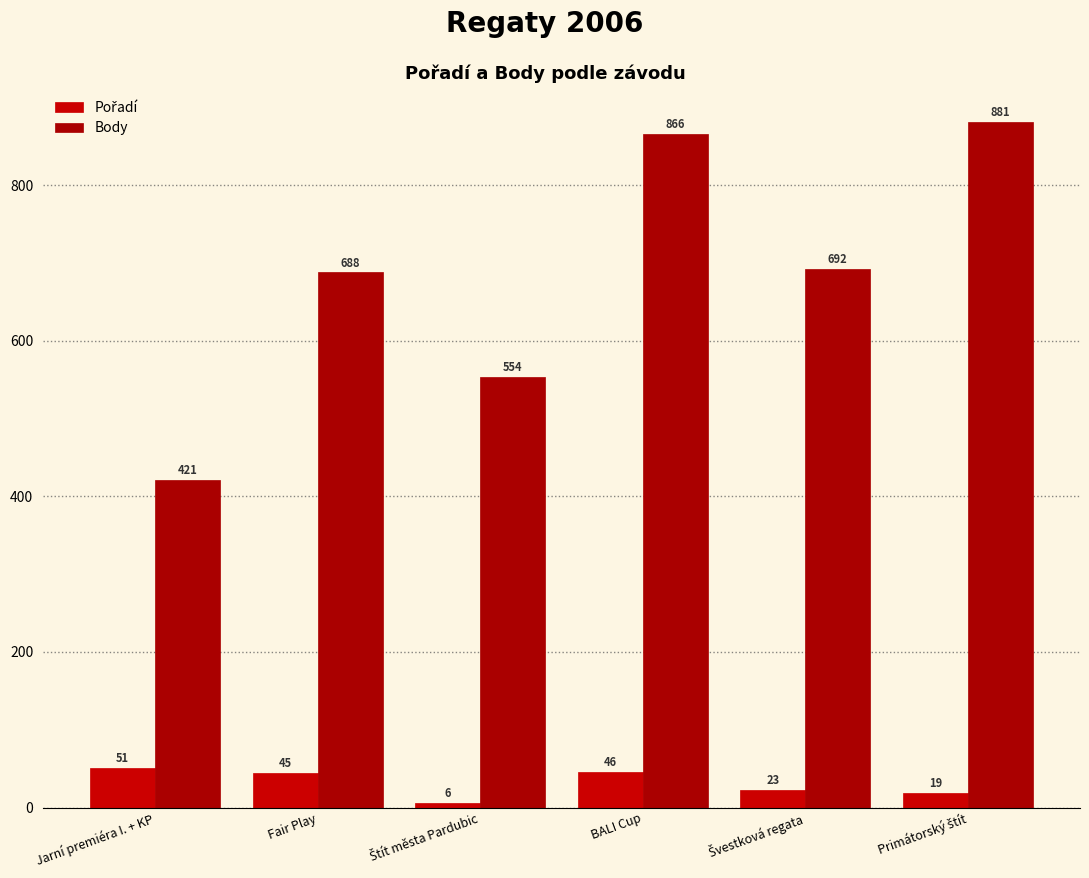

How many groups of bars are there?

6